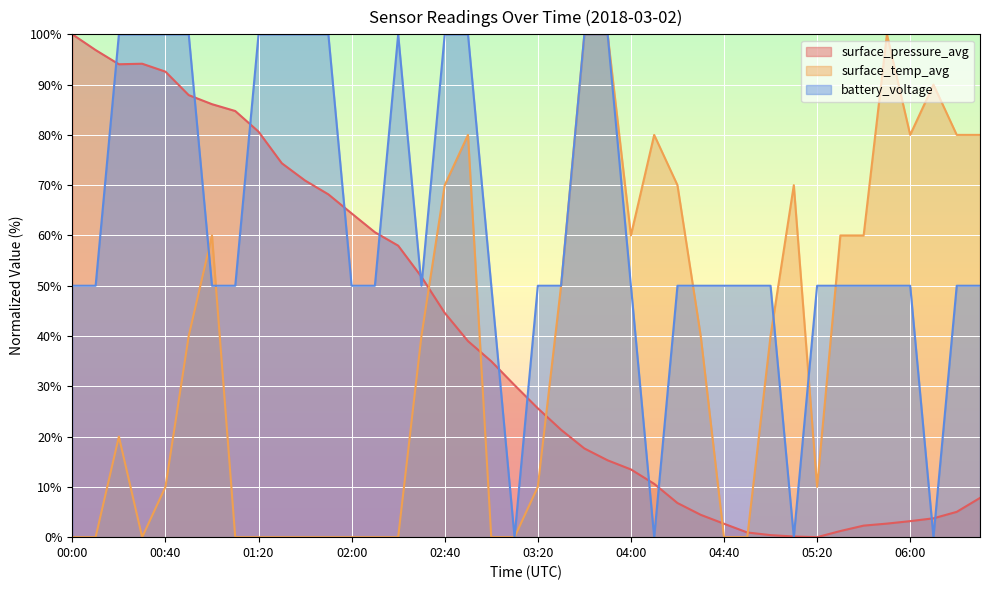

Does the chart display data point markers on the line(s)?

No